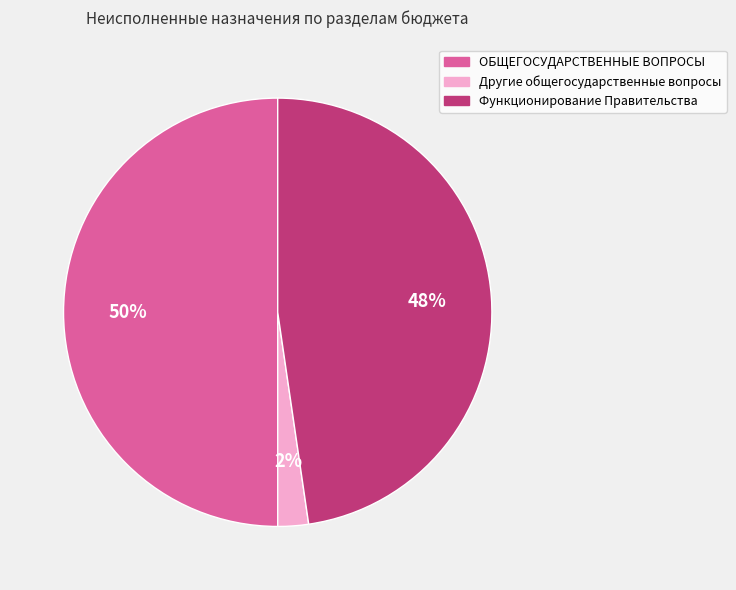

How many segments does this pie chart have?

3